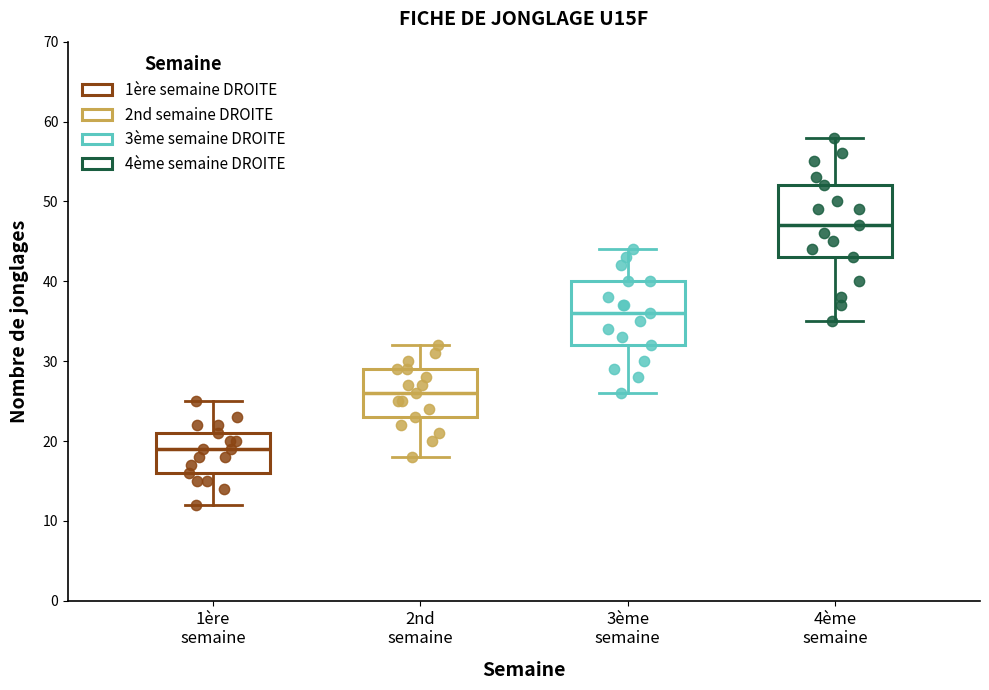

Where does the median line of the box for 2nd semaine sit on the y-axis? The values are not printed on the chart, so give them approximately, as read against the axis.

26